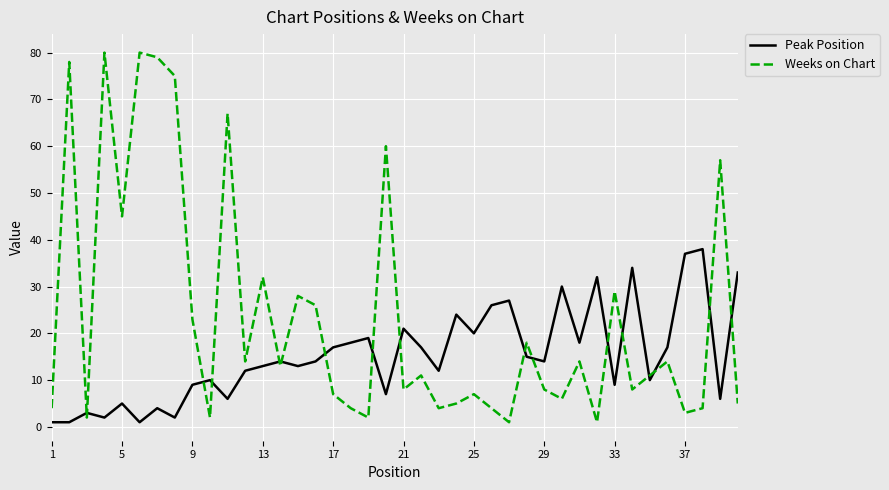

What are all the series names shown in the legend?

Peak Position, Weeks on Chart